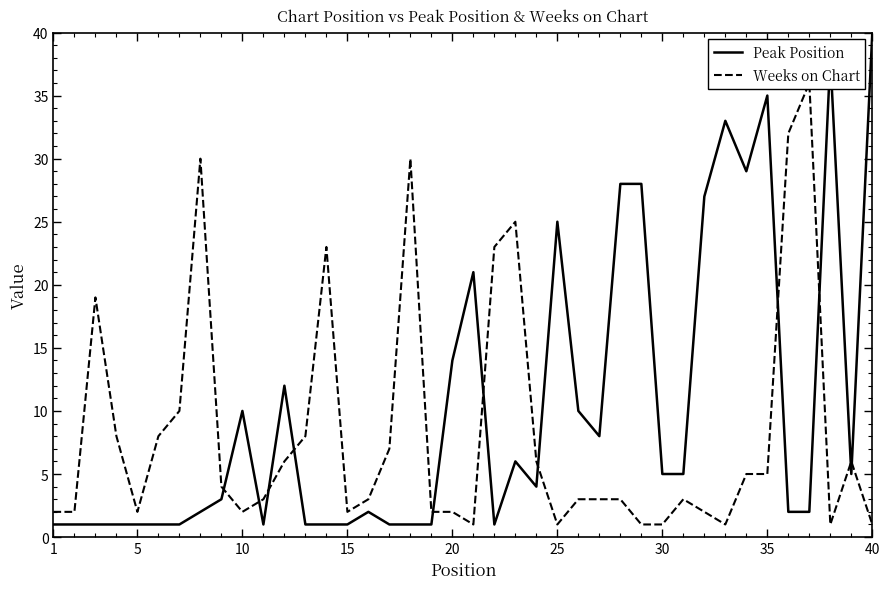

Which category has the lowest value in the Peak Position series?

1